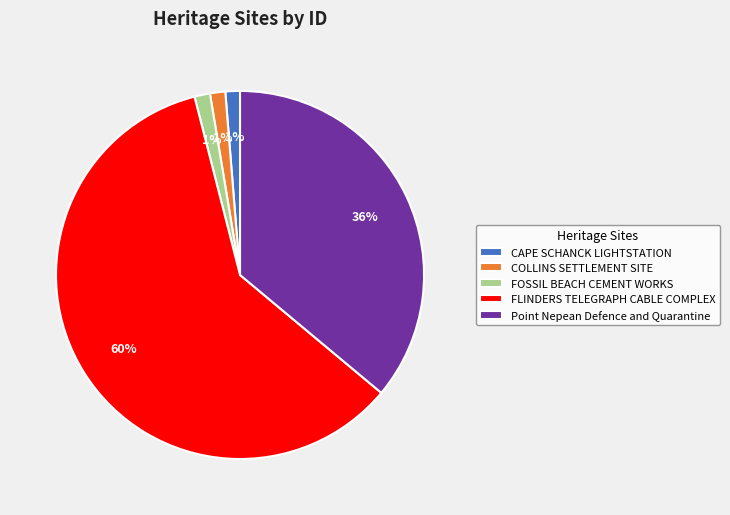

To the nearest percent, what is the difference between the Point Nepean Defence and Quarantine and FOSSIL BEACH CEMENT WORKS slice percentages?

35%